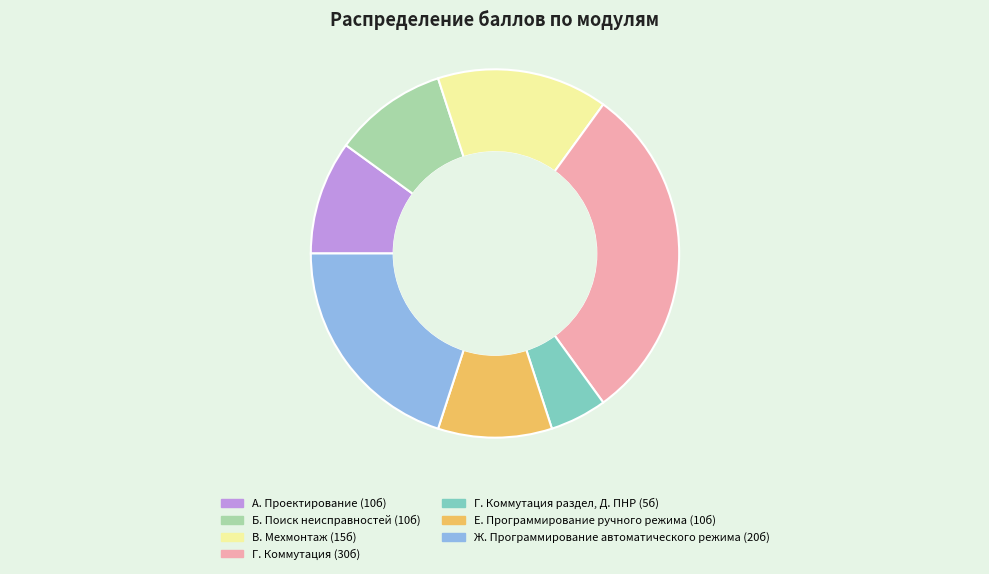

Is there a majority slice in this chart?

No